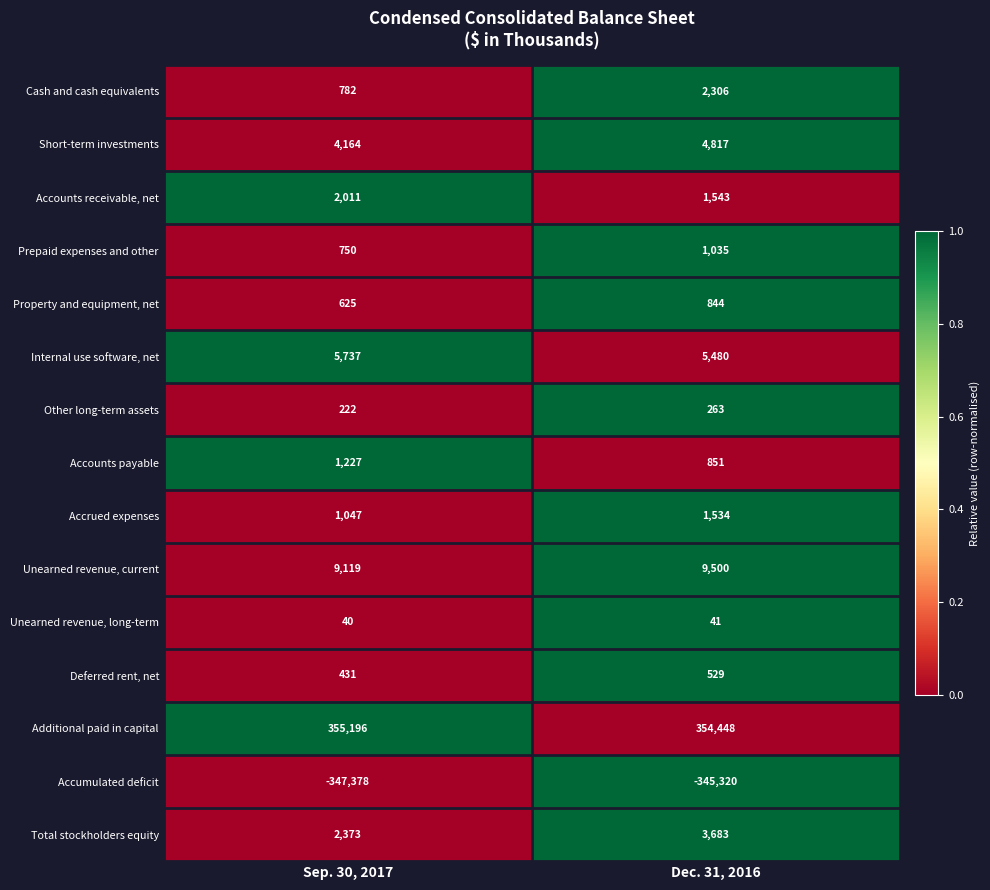

At which label is Short-term investments closest to 4490?

Sep. 30, 2017